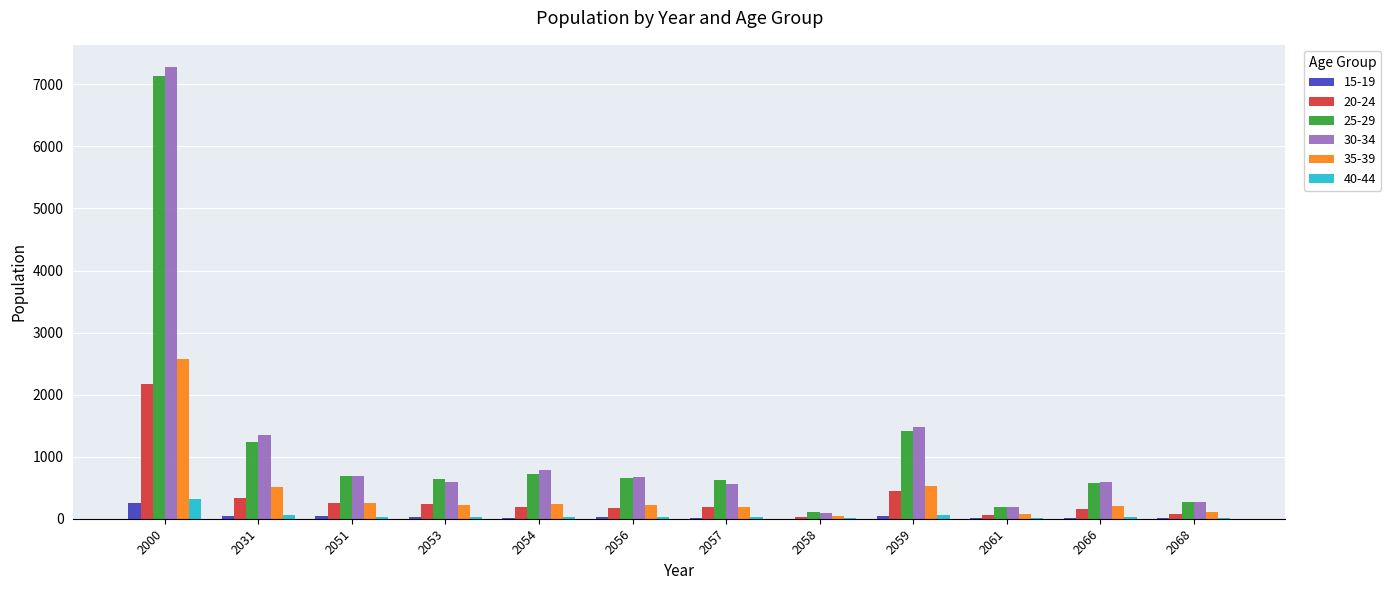

Which label corresponds to the largest value in the chart?

2000